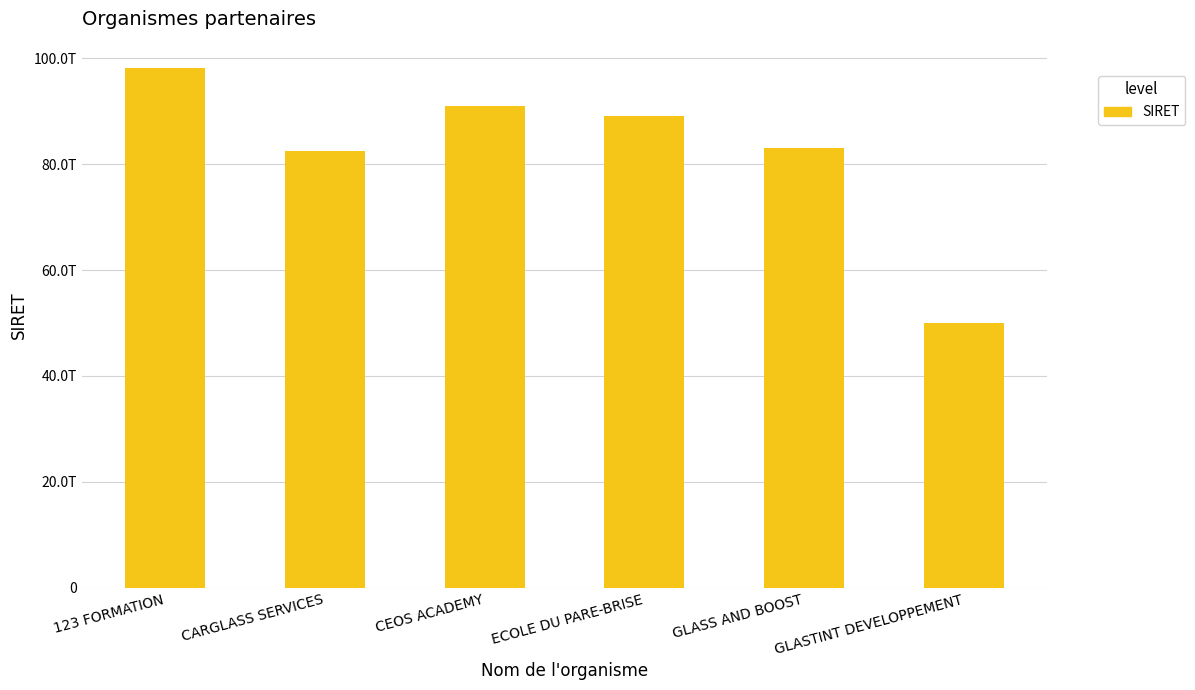

What is the difference between the values at 123 FORMATION and CARGLASS SERVICES?

15746286799999